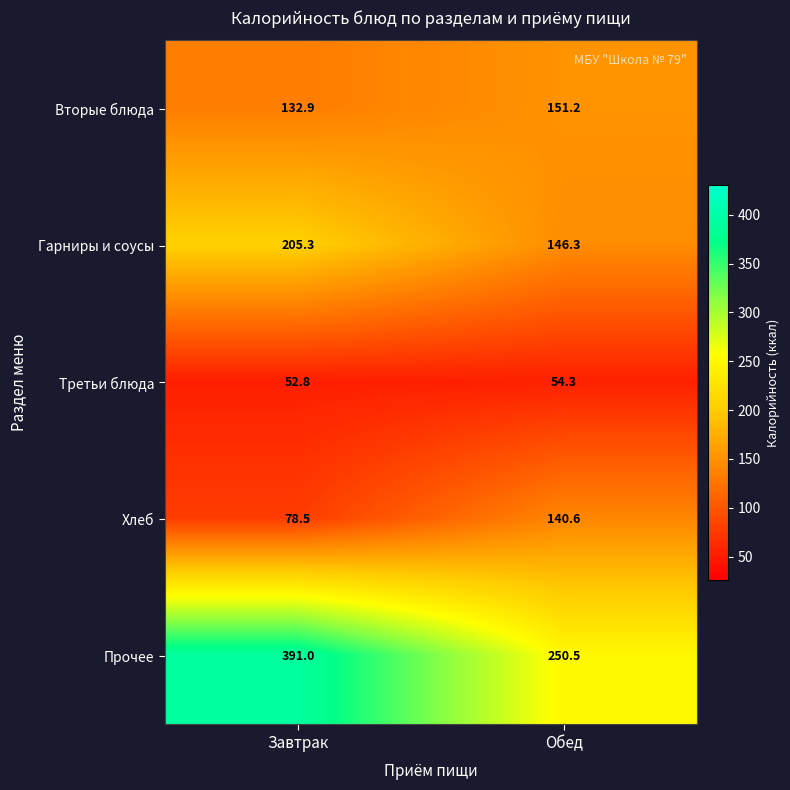

What is the maximum value shown in the chart?

391.0